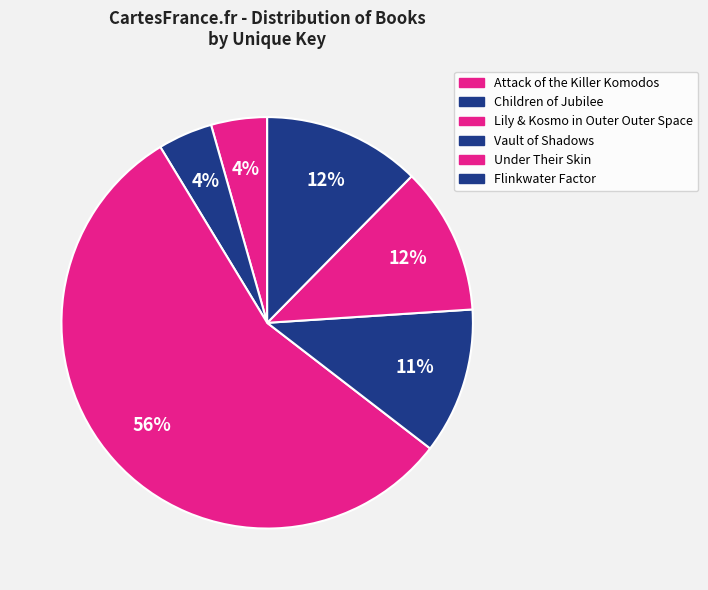

What percentage is the Attack of the Killer Komodos slice, to the nearest percent?

4%